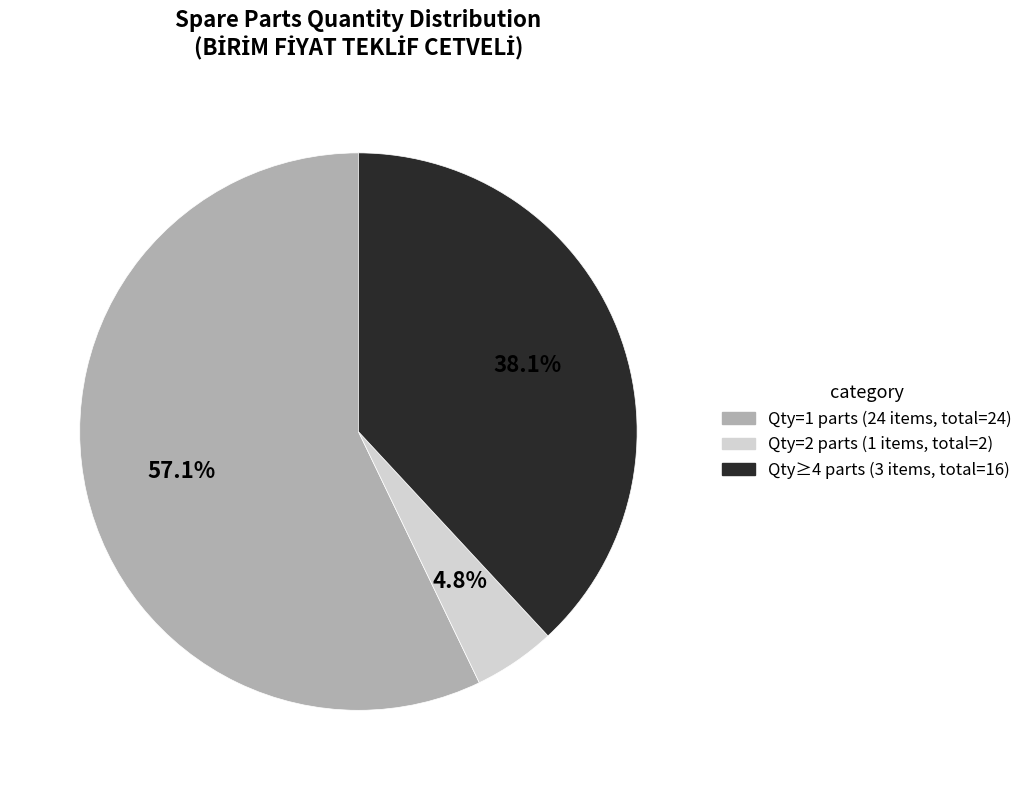

Which category has the smallest portion of the pie?

Qty=2 parts (1 items, total=2)